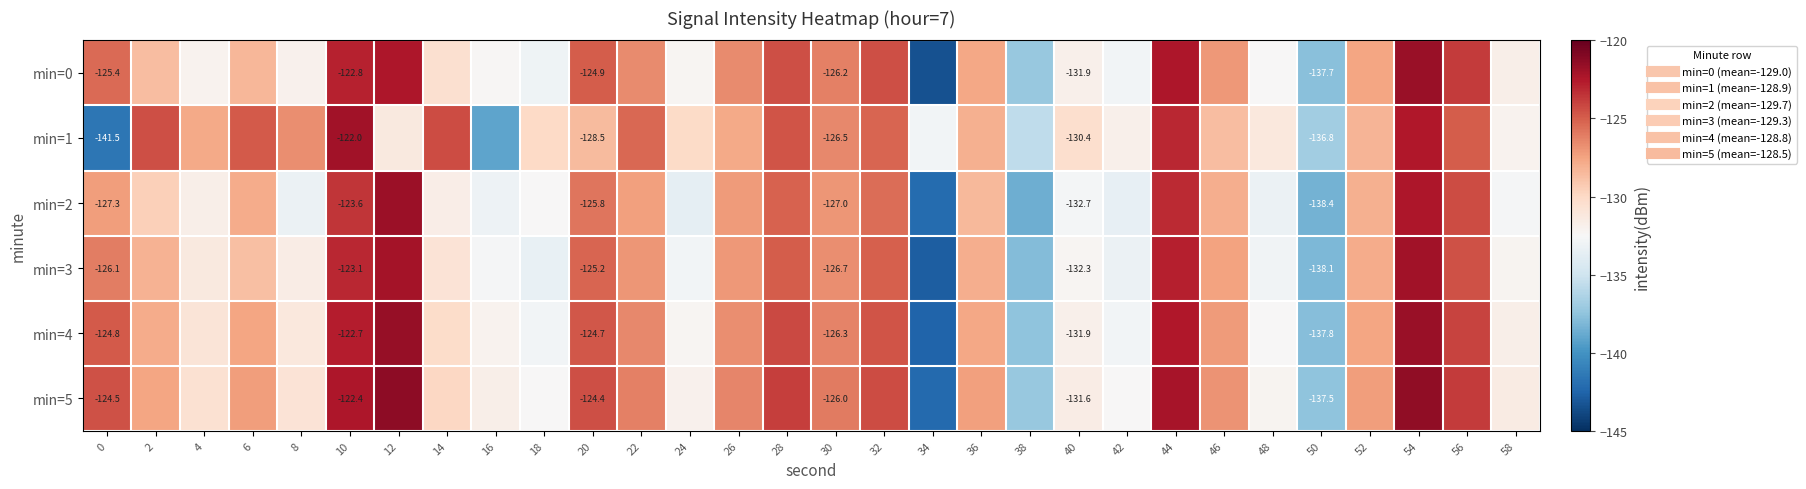

What is the sum of all min=3 values?

-3878.7